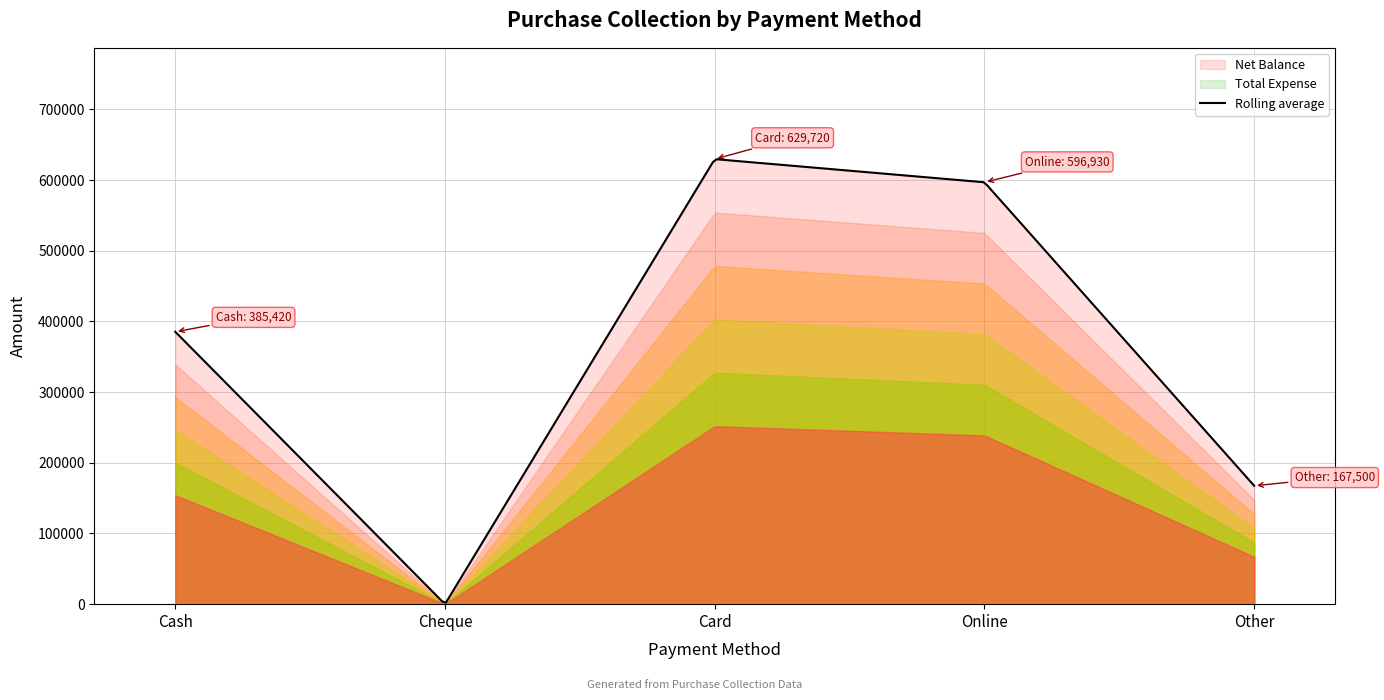

True or false: Net Balance and Total Expense intersect in this chart.

False